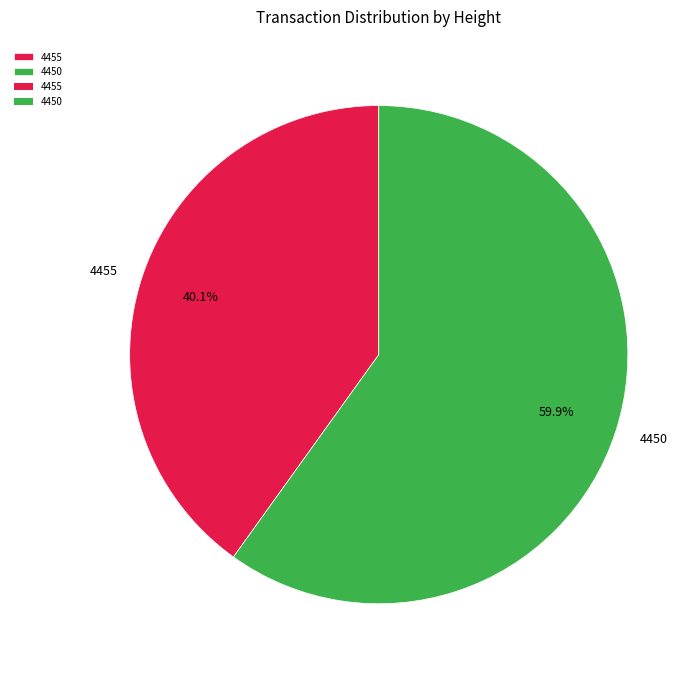

True or false: 4450 accounts for 60% of the total.

True